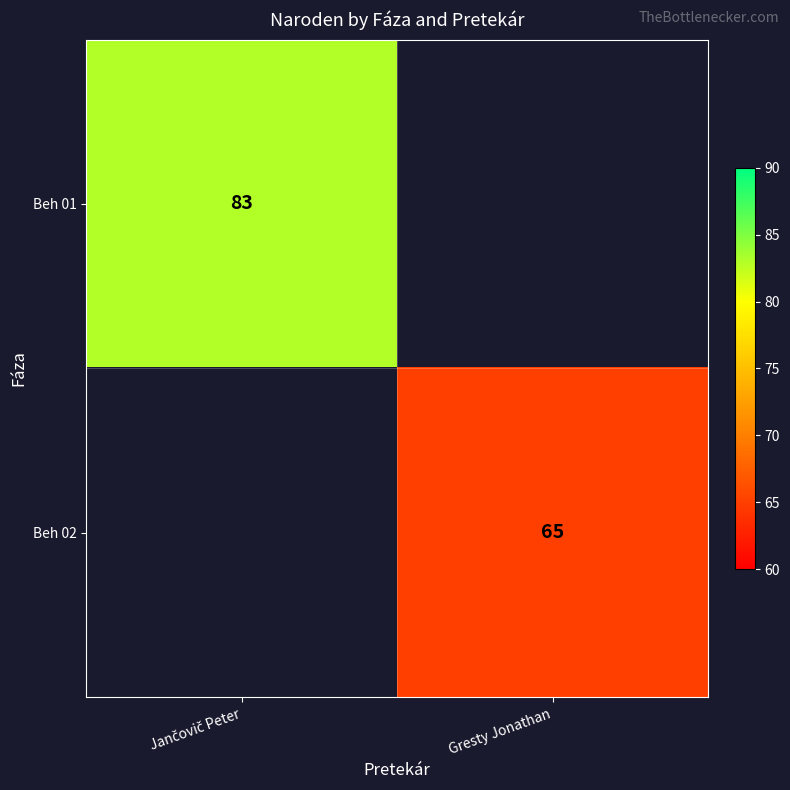

Which label corresponds to the largest value in the chart?

Jančovič Peter